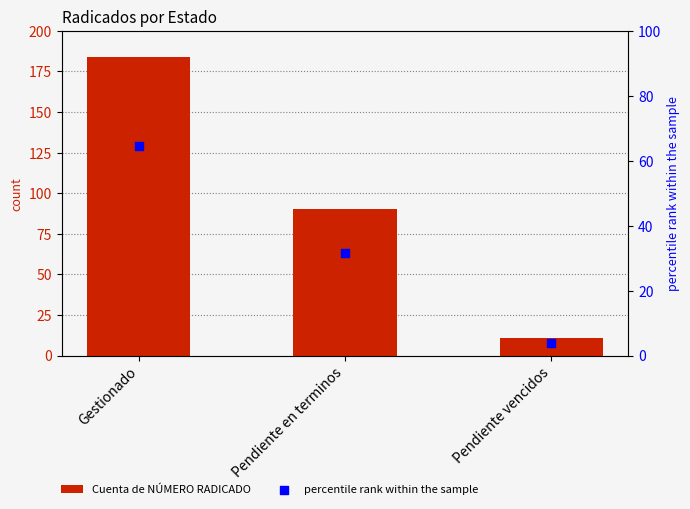

What is the total value across all series at Pendiente en terminos?

121.6